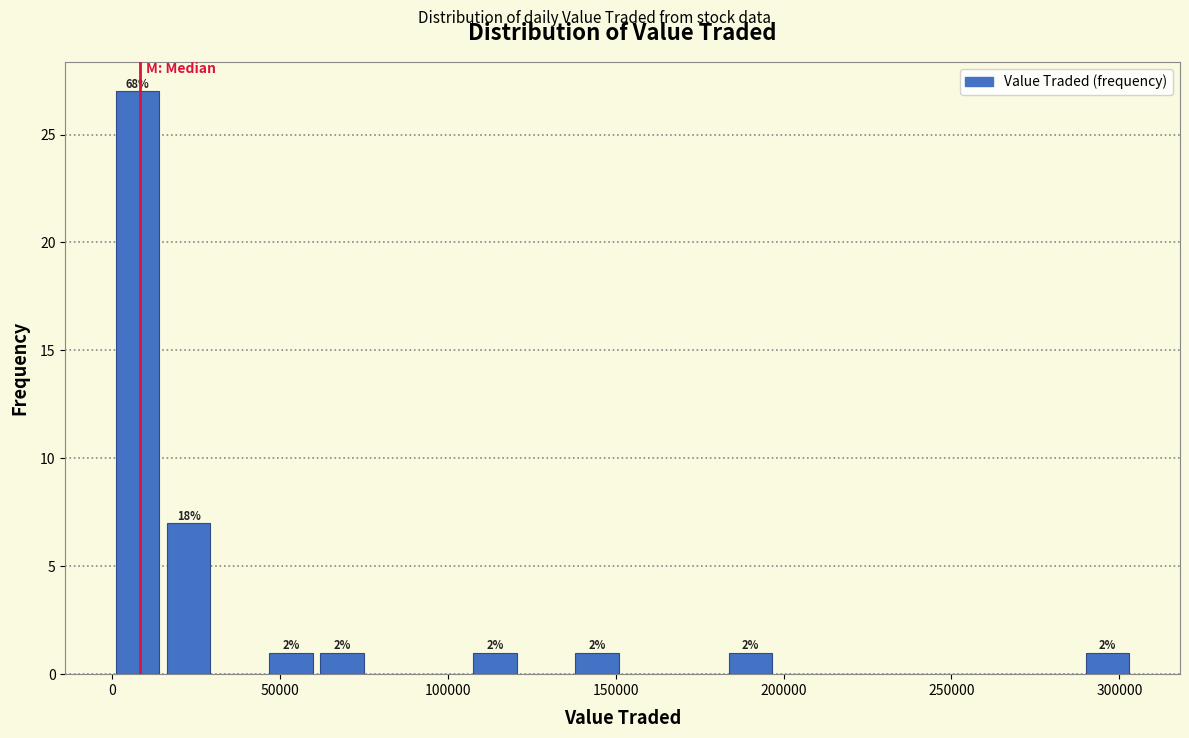

Around what value on the x-axis is the tallest bar? Give the approximate position of its centre, as read against the axis.

10000